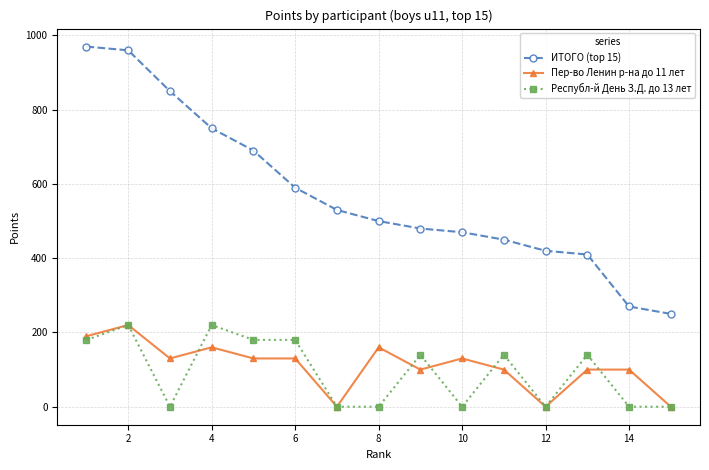

Does the chart display data point markers on the line(s)?

Yes